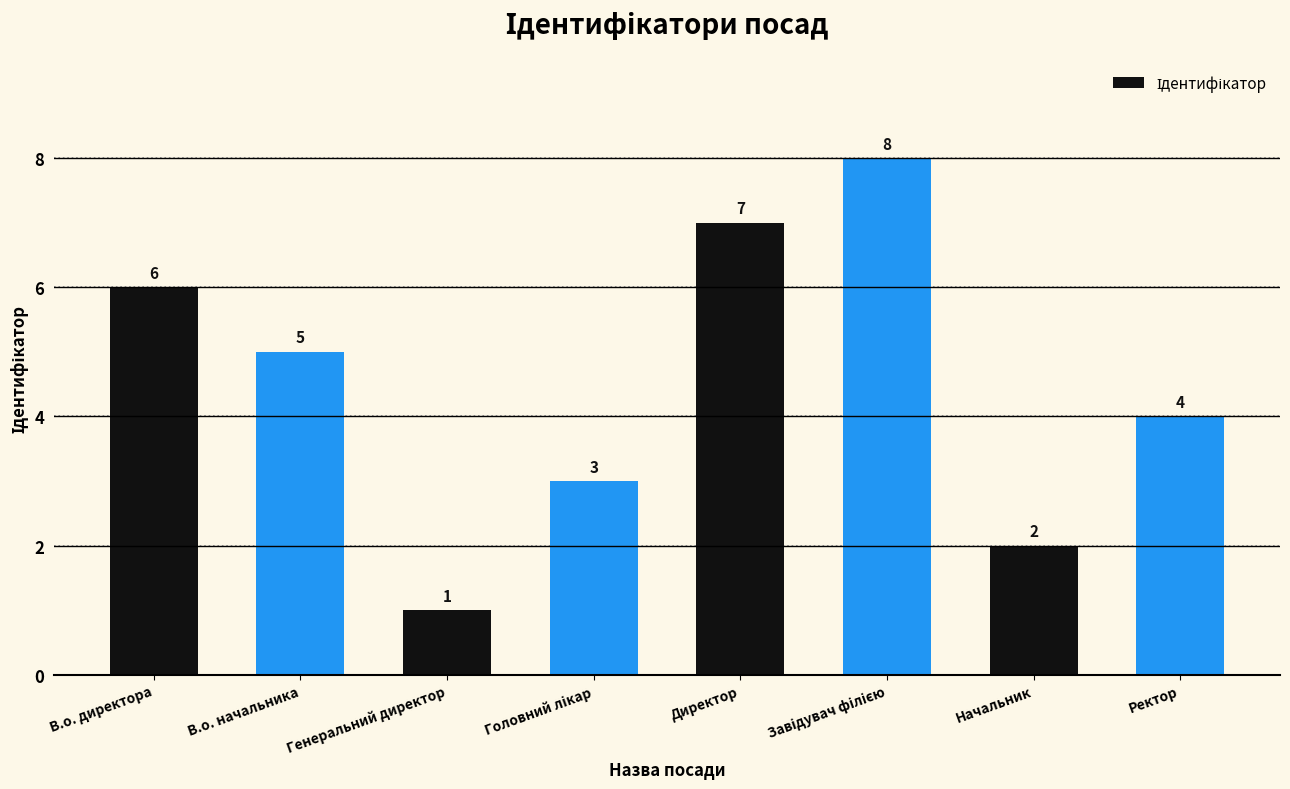

Which category has the lowest value across all series?

Генеральний директор